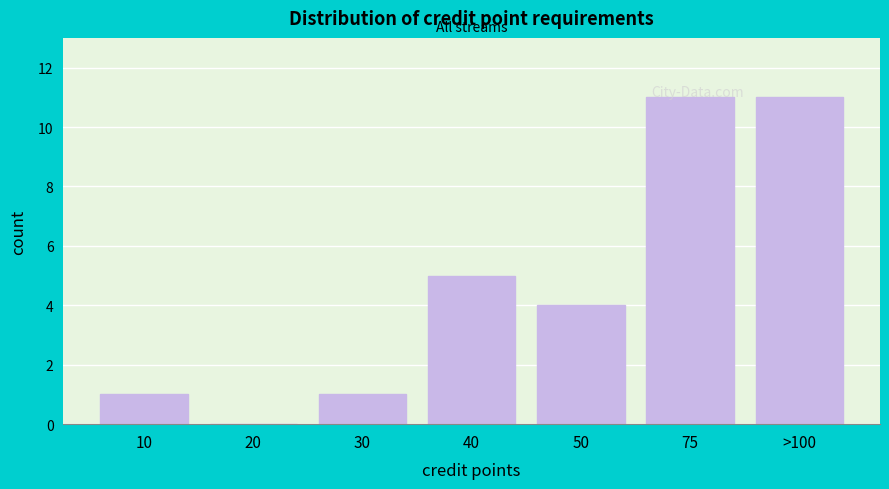

True or false: the data shows 11 at >100.

True